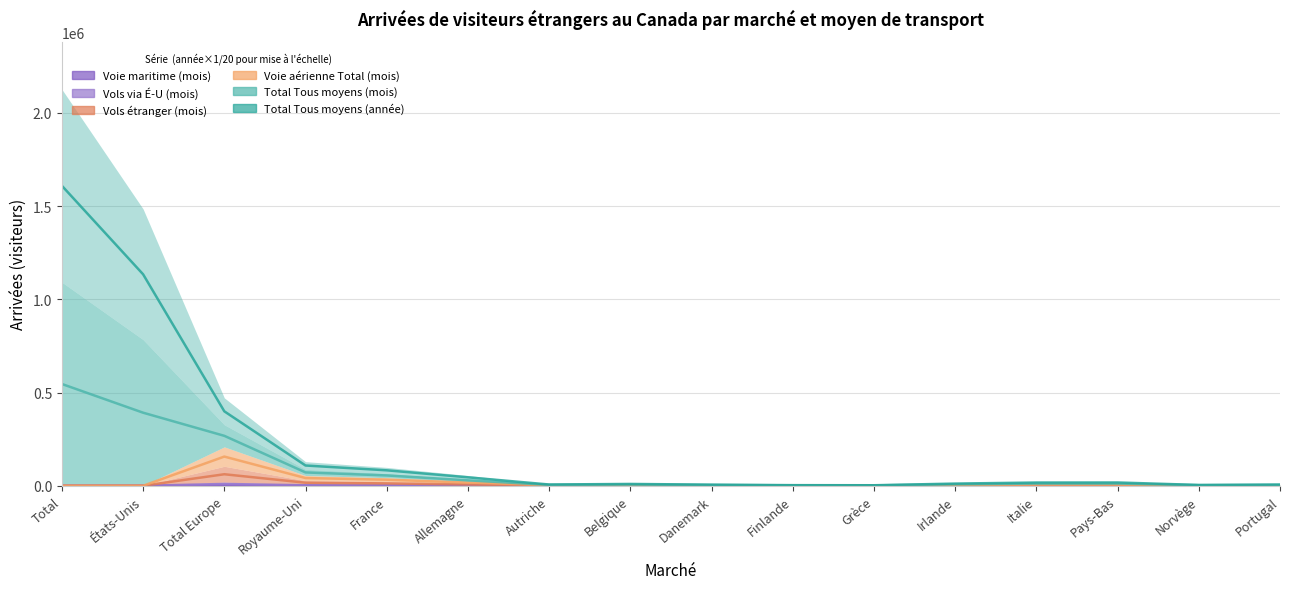

What is the total value across all series at Grèce?

4321.9